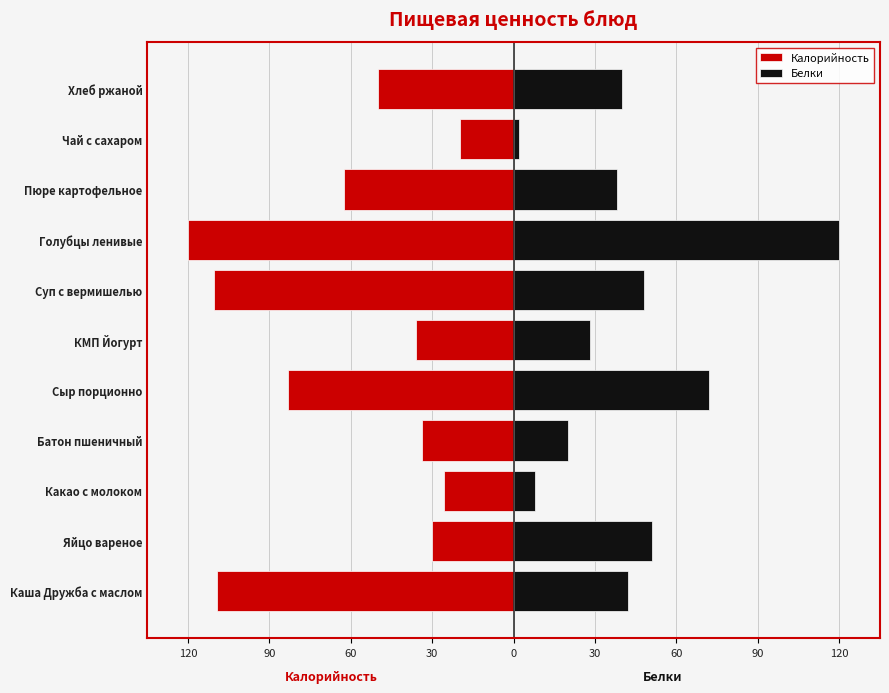

Rank the series at Хлеб ржаной from lowest to highest value.

Калорийность, Белки